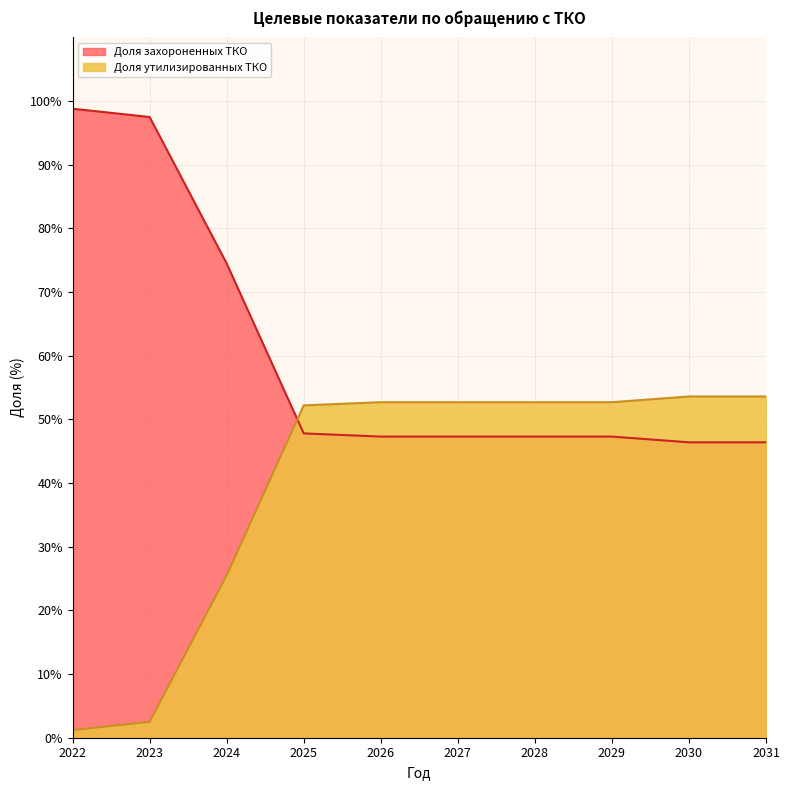

How many intersections are there between Доля утилизированных ТКО and Доля захороненных ТКО?

1